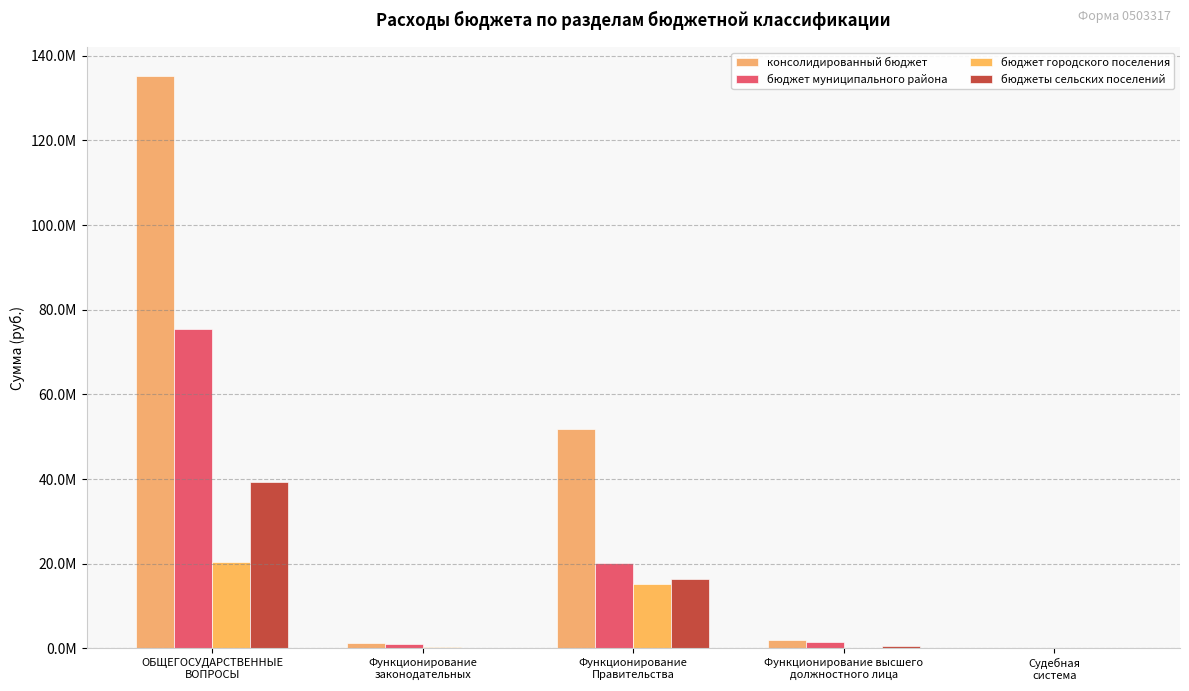

True or false: бюджет муниципального района has a value of 20253300.0 at Функционирование
Правительства.

True